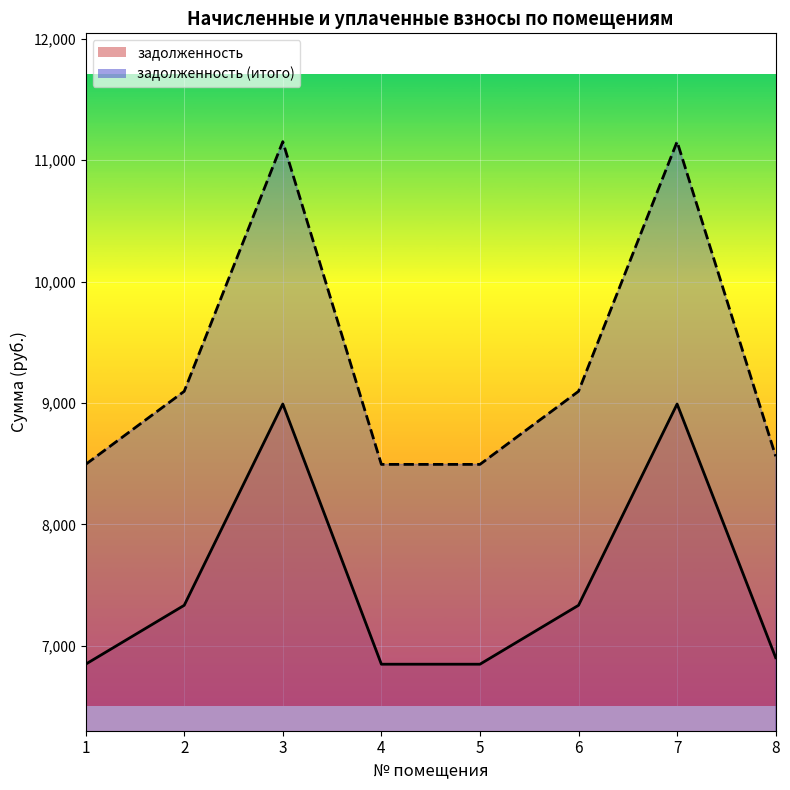

Which has a higher value, 4 or 8?

8